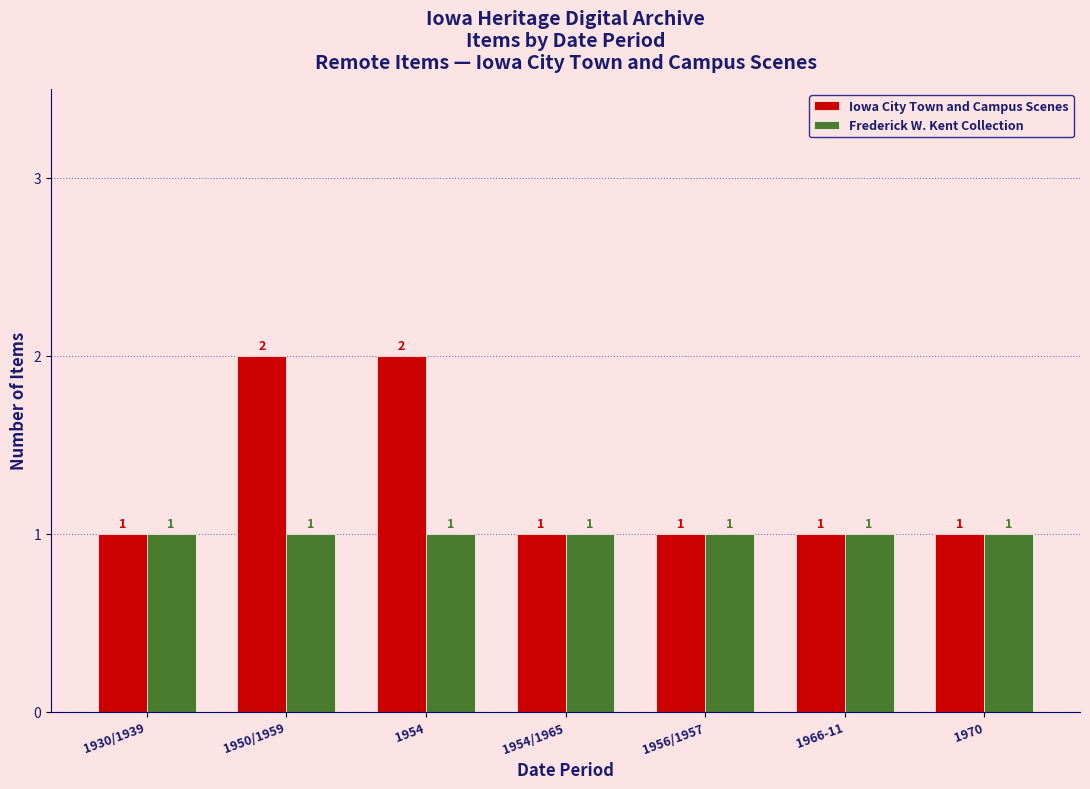

At 1950/1959, list the series in order from smallest to largest.

Frederick W. Kent Collection, Iowa City Town and Campus Scenes